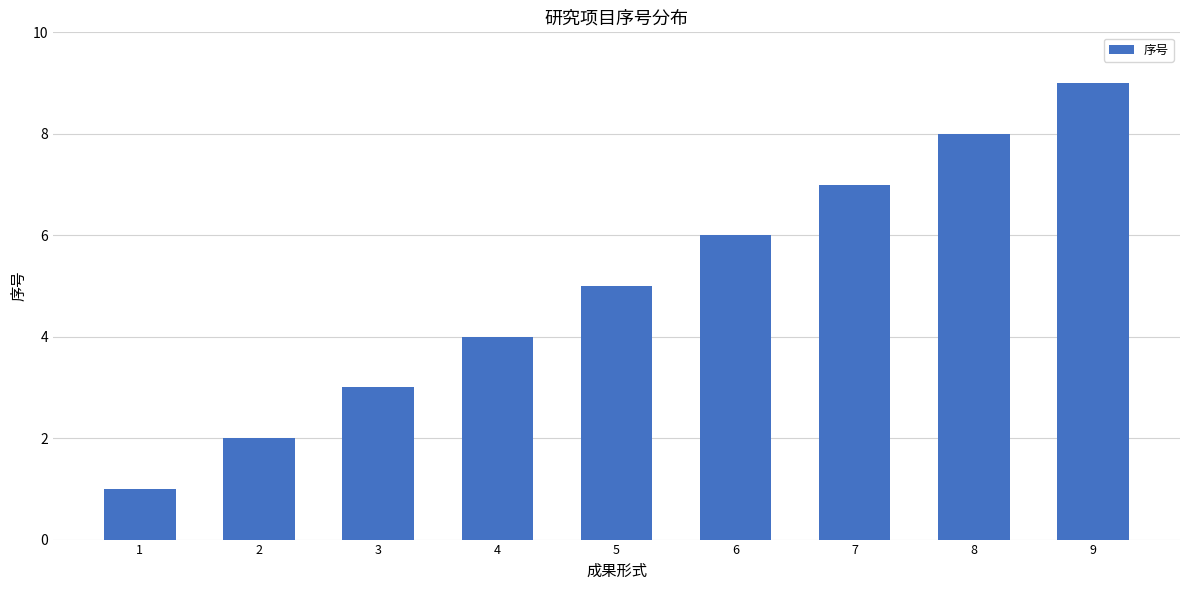

The chart shows a value of 8 at 8. True or false?

True